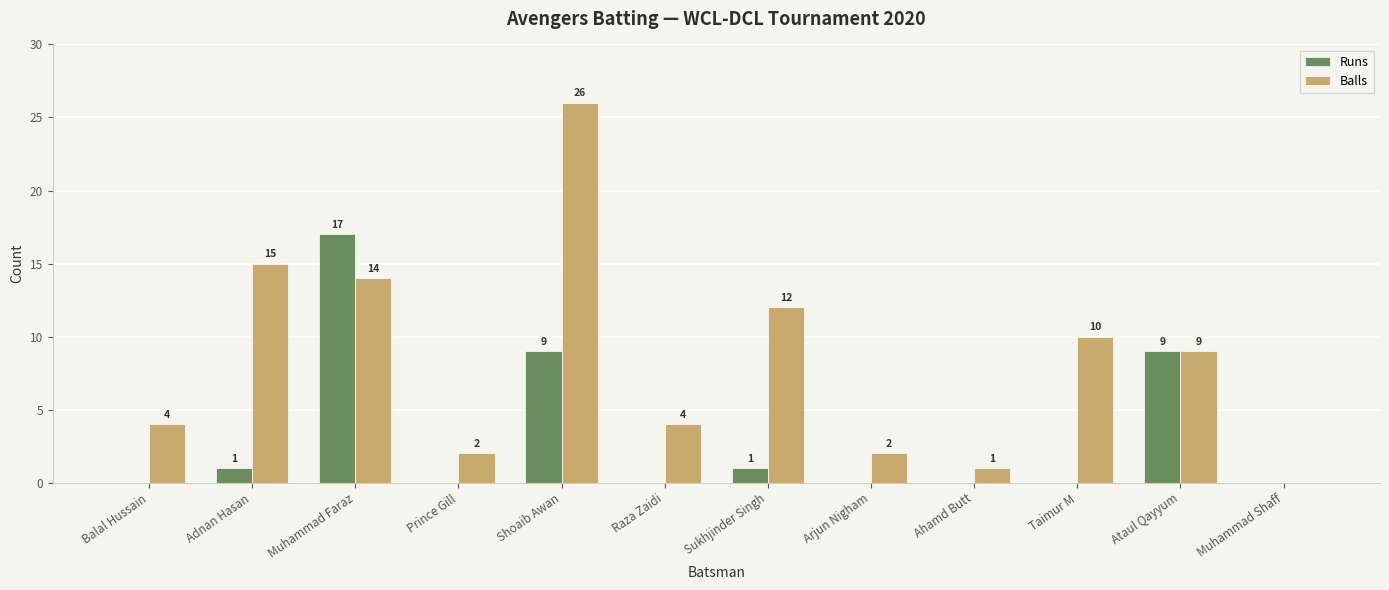

The value of Runs at Arjun Nigham is 8. True or false?

False